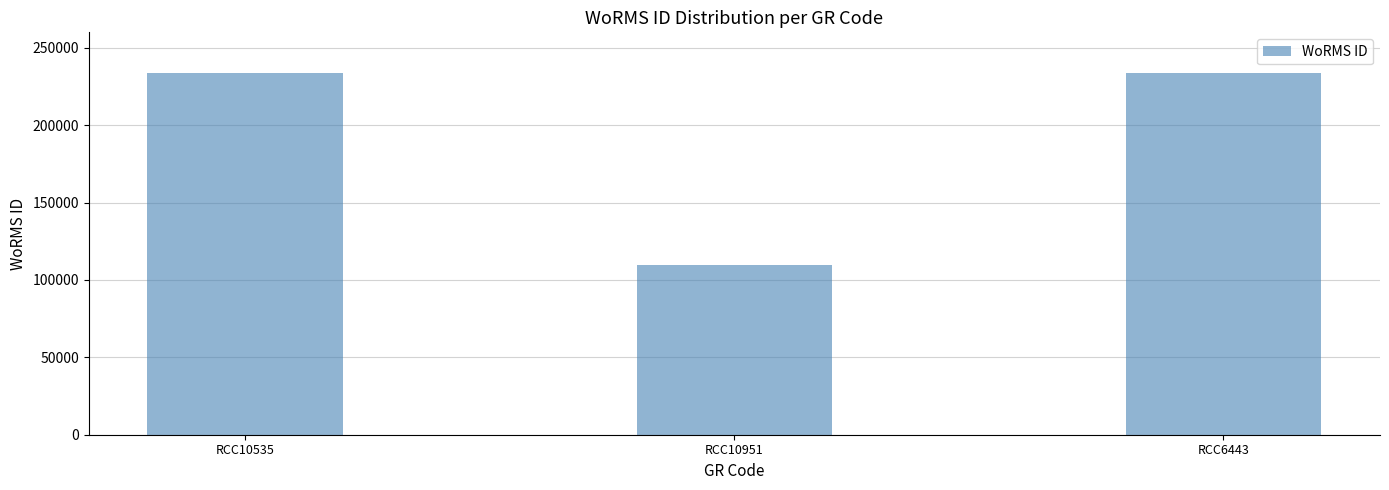

What is the difference between the values at RCC6443 and RCC10951?

123895